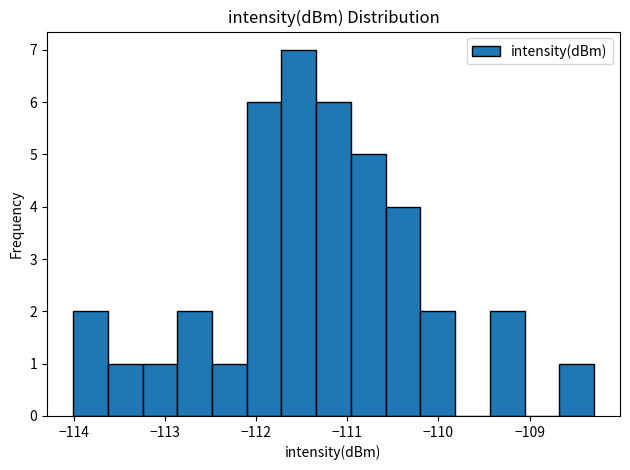

Around what value on the x-axis is the tallest bar? Give the approximate position of its centre, as read against the axis.

-111.5